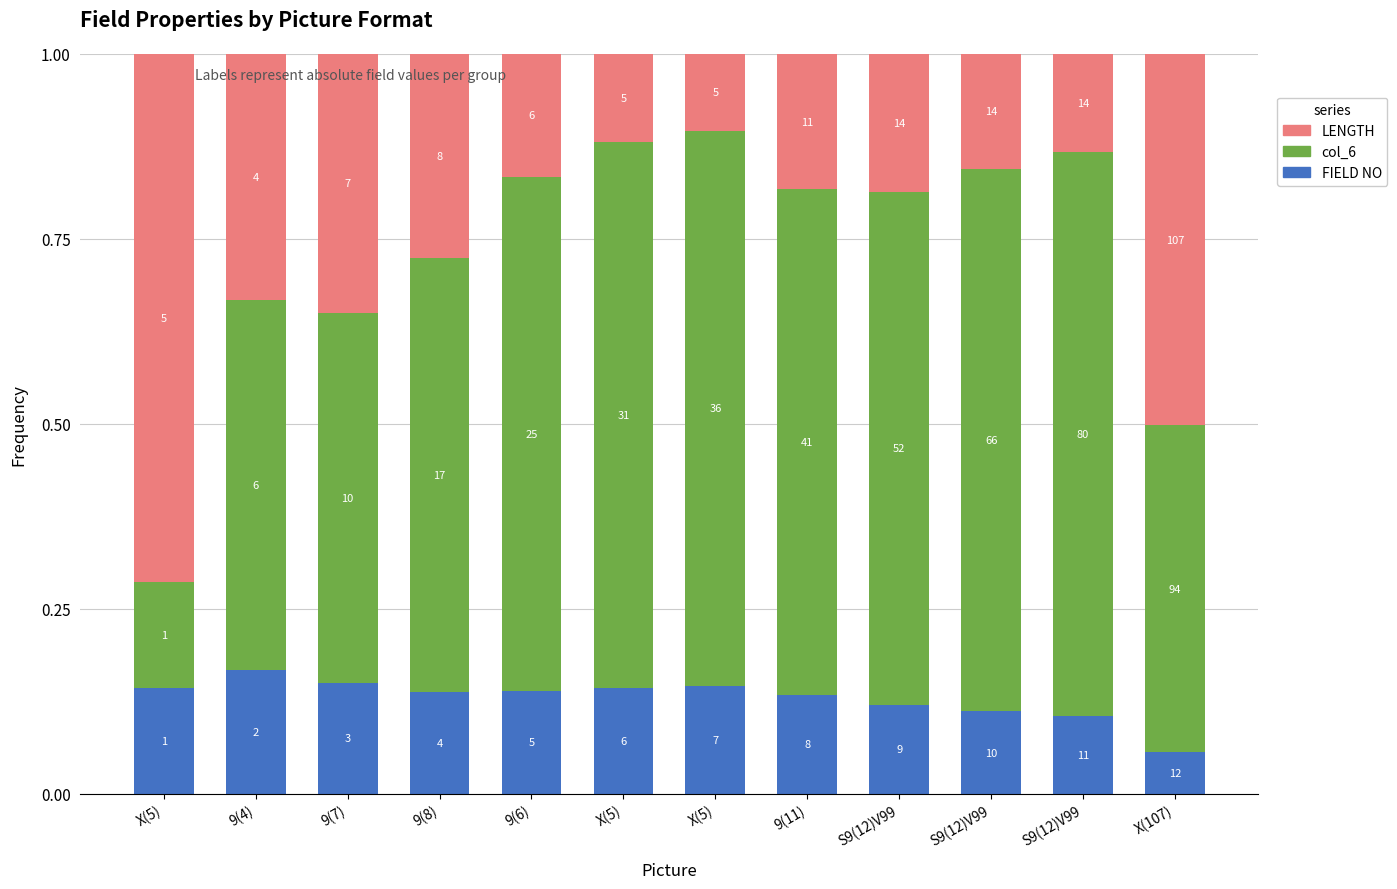

What is the average value of the col_6 series?

0.6